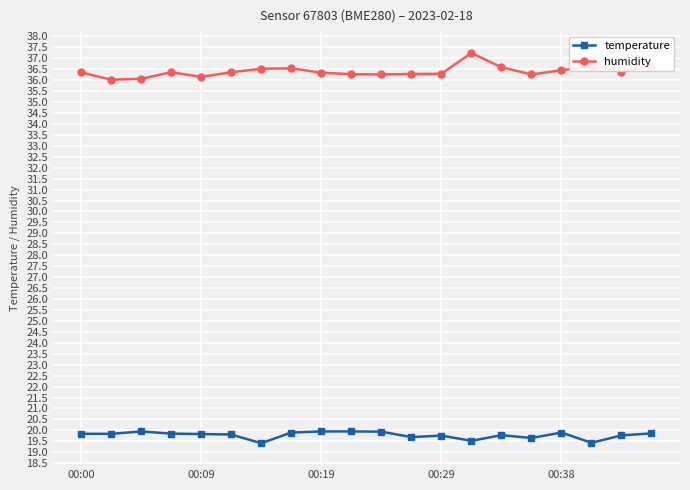

At how many categories does at least one series exceed 22?

20